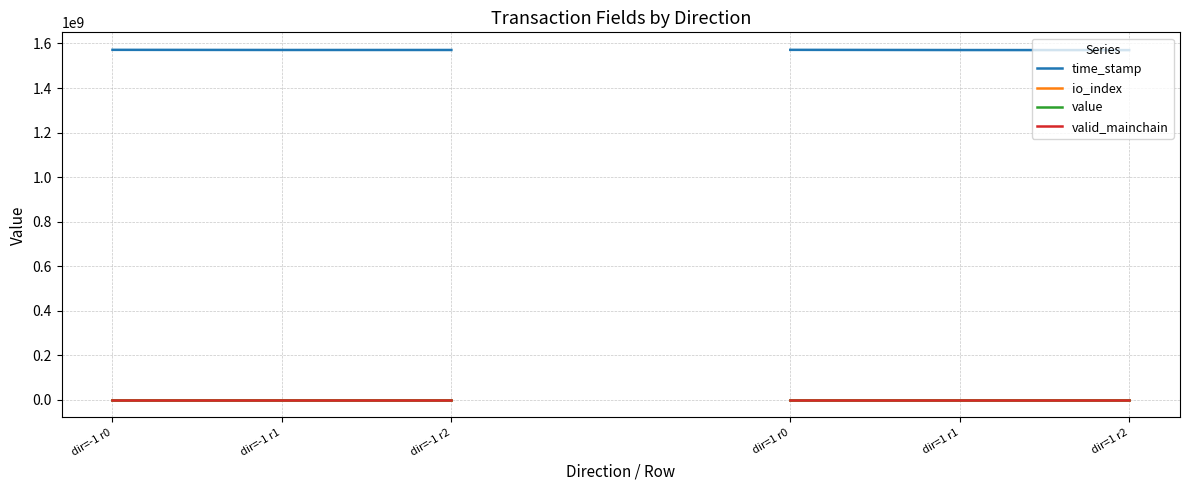

Reading left to right, list all the values displayed in this chart.

time_stamp: dir=-1 r0=1571359160	dir=-1 r1=1570733030	dir=-1 r2=1570733030
io_index: dir=-1 r0=0	dir=-1 r1=4	dir=-1 r2=6
value: dir=-1 r0=15	dir=-1 r1=20	dir=-1 r2=10
valid_mainchain: dir=-1 r0=1	dir=-1 r1=1	dir=-1 r2=1